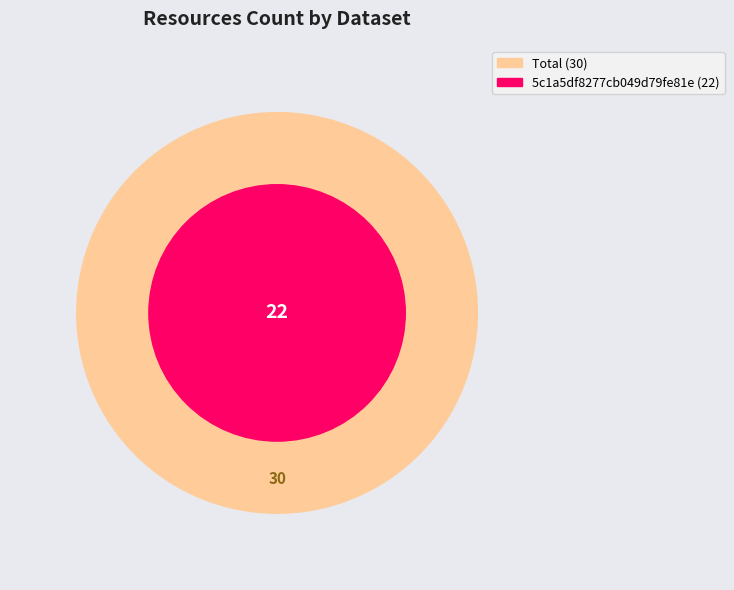

Does 5c1a5df8277cb049d79fe81e account for over 50% of the chart?

Yes